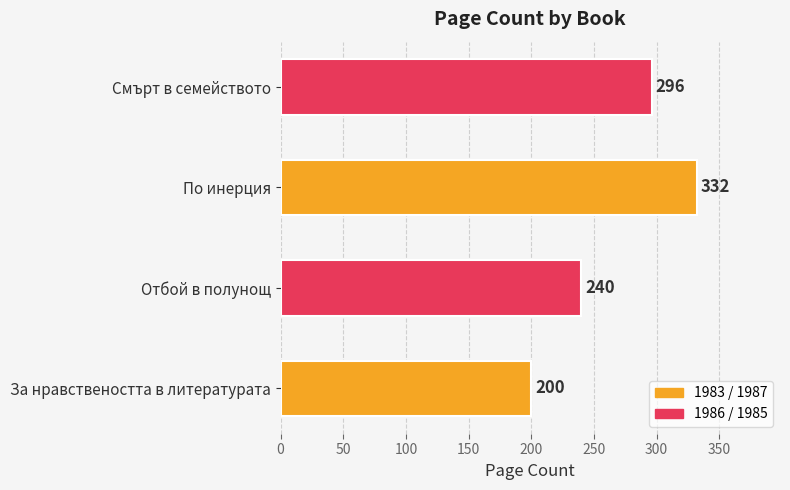

At which category does the chart reach its minimum across all series?

За нравствеността в литературата